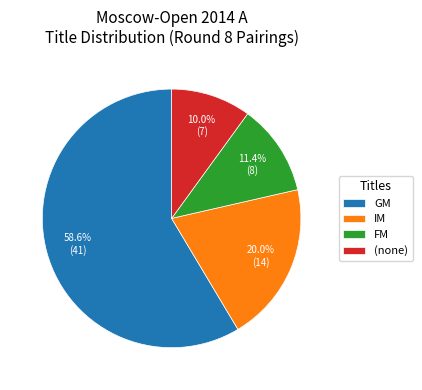

Rank the categories by value from lowest to highest.

(none), FM, IM, GM